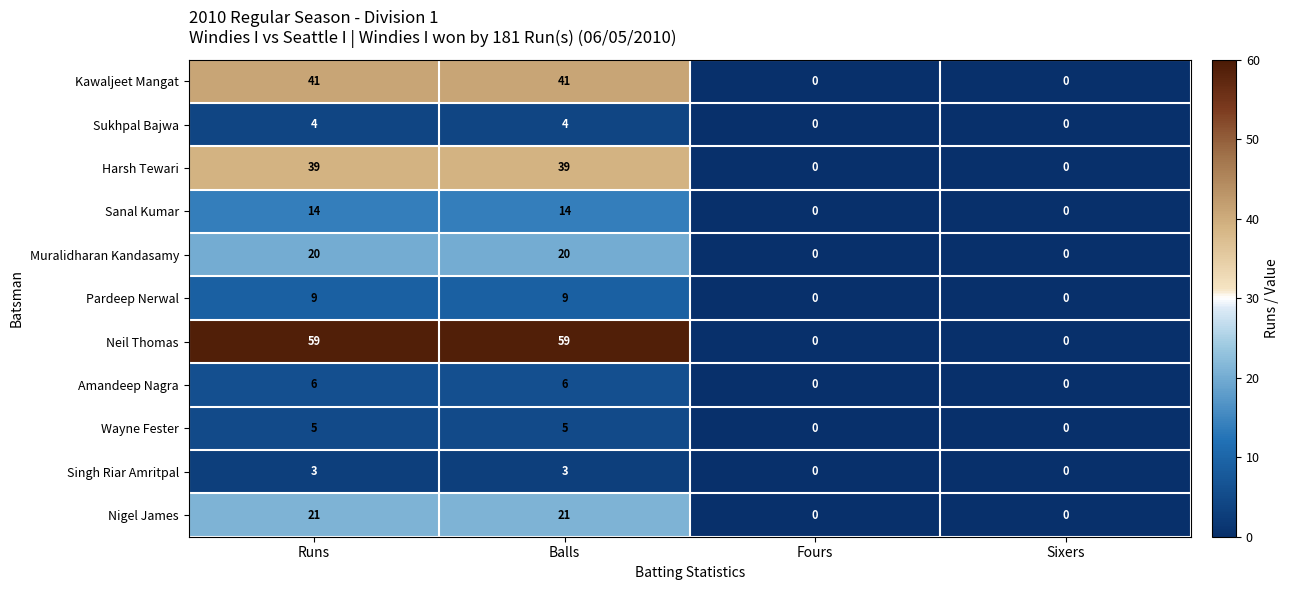

Rank the series by their maximum value, from lowest to highest.

Singh Riar Amritpal, Sukhpal Bajwa, Wayne Fester, Amandeep Nagra, Pardeep Nerwal, Sanal Kumar, Muralidharan Kandasamy, Nigel James, Harsh Tewari, Kawaljeet Mangat, Neil Thomas